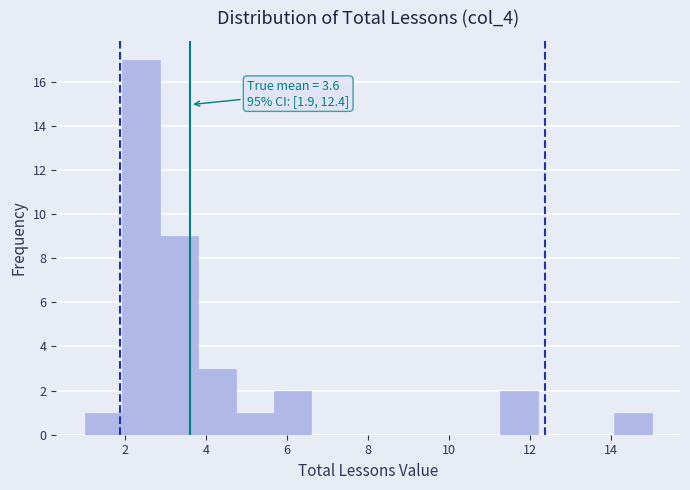

Which range on the x-axis has the tallest bar?

2.0 to 2.8